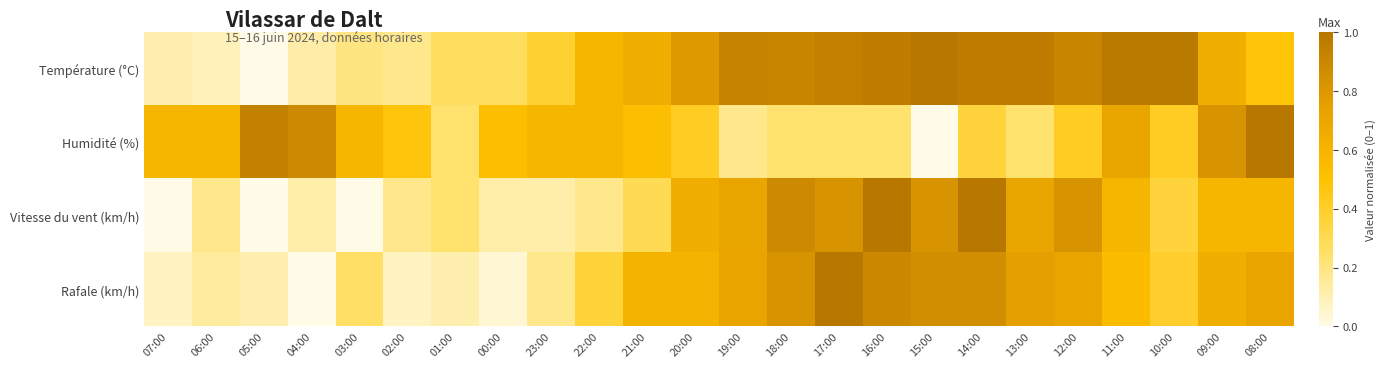

How many data points does each series have?

24